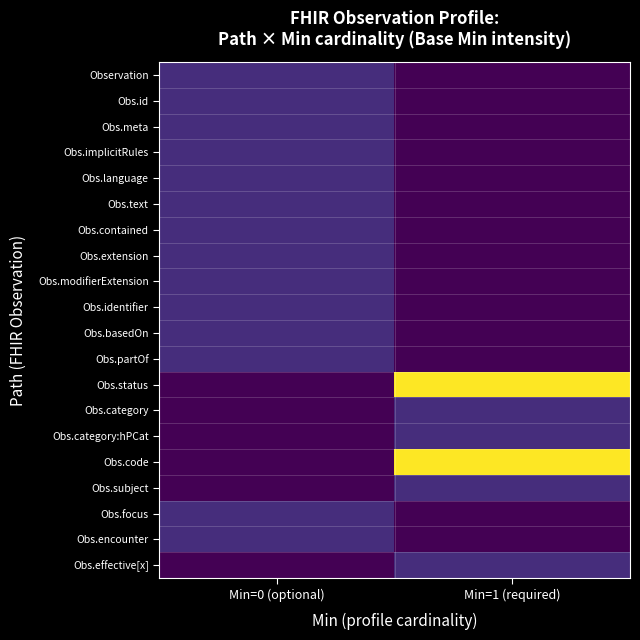

What is the total value across all series at Min=1 (required)?

2.5